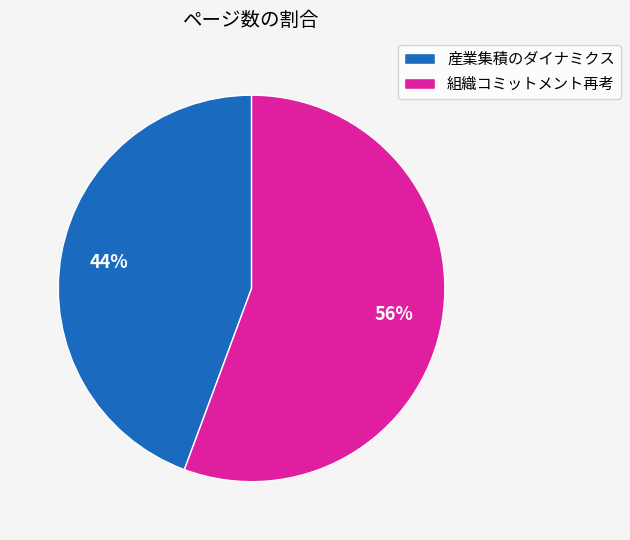

Combined, do 産業集積のダイナミクス and 組織コミットメント再考 account for over 50%?

Yes